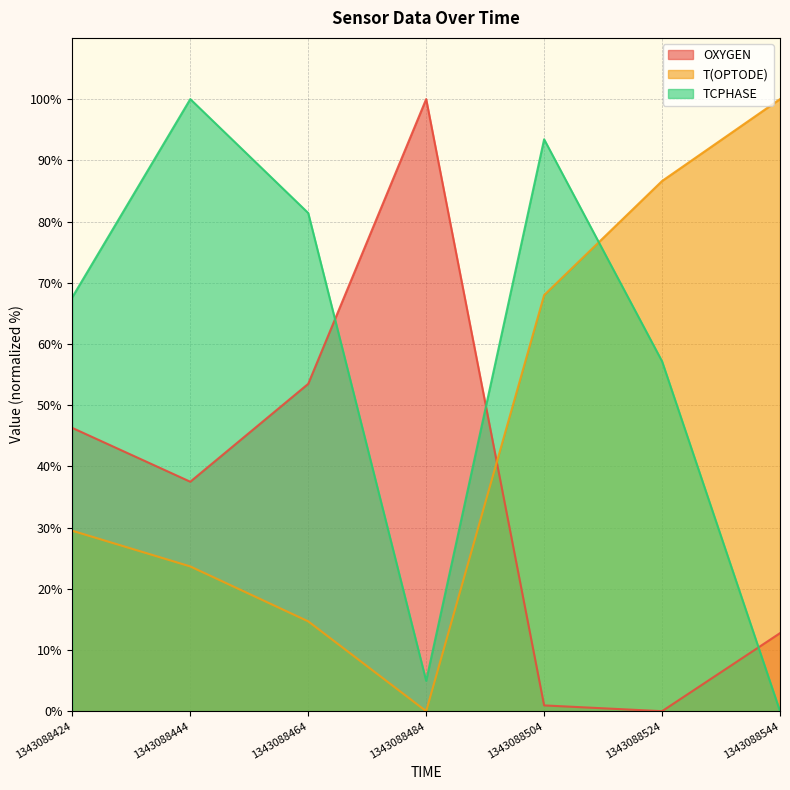

At which label is TCPHASE closest to 50?

1343088524